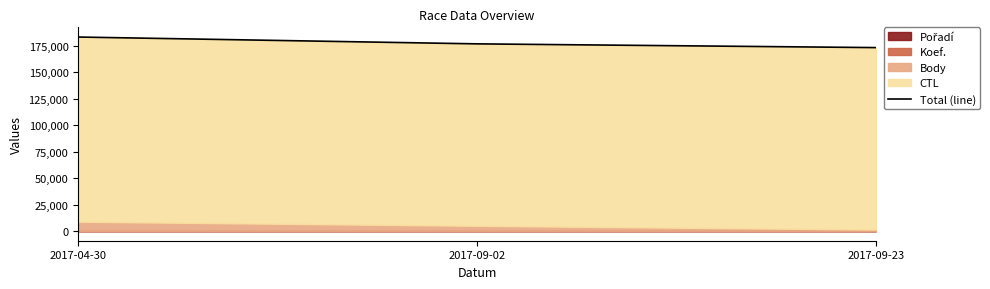

What is the sum of all values?

532845